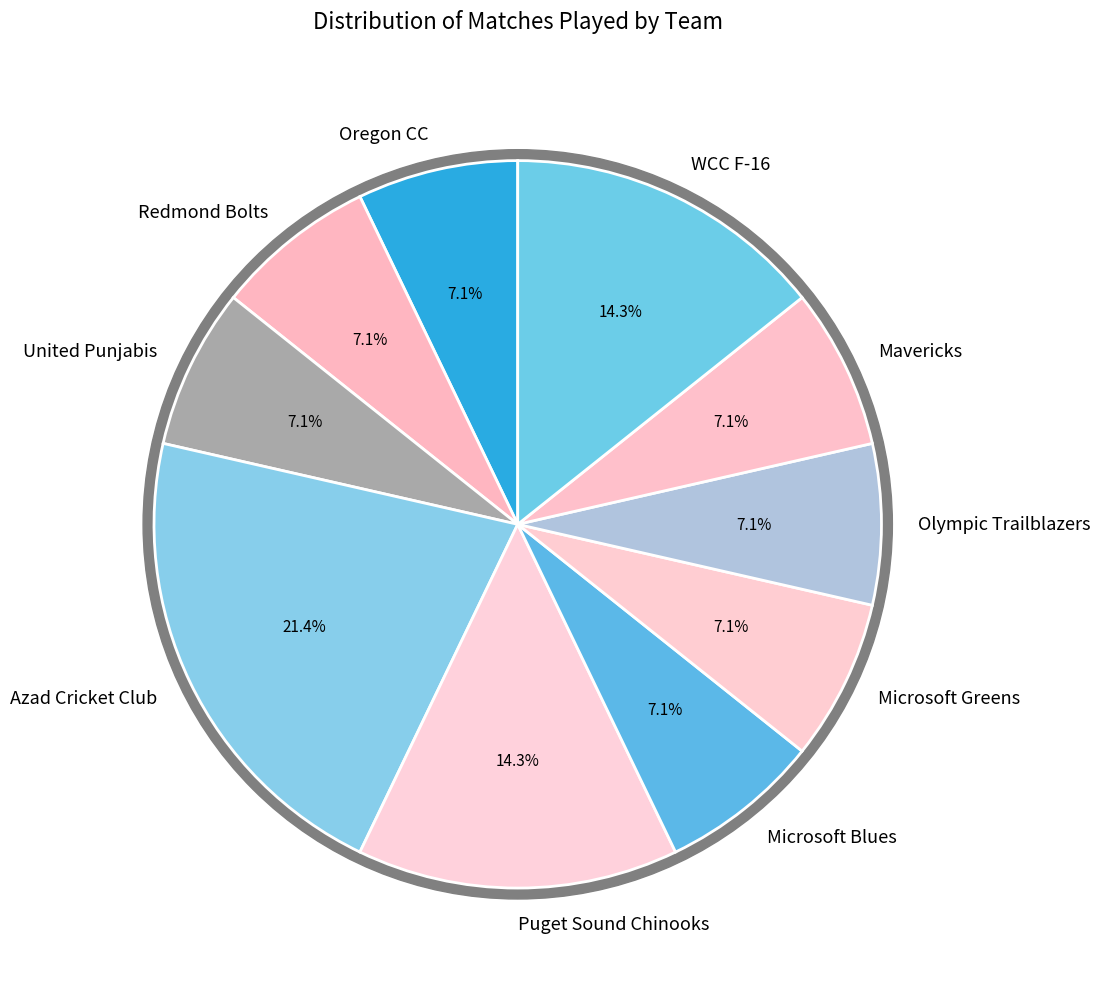

Rank the categories by value from highest to lowest.

Azad Cricket Club, Puget Sound Chinooks, WCC F-16, Oregon CC, Redmond Bolts, United Punjabis, Microsoft Blues, Microsoft Greens, Olympic Trailblazers, Mavericks